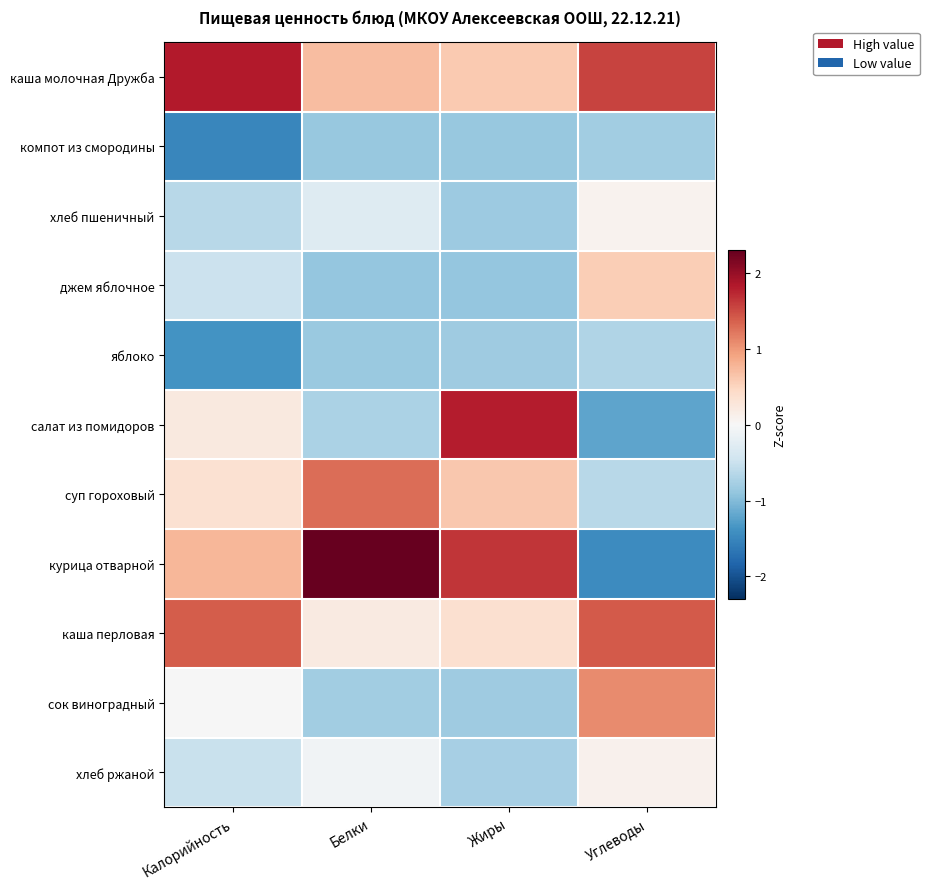

Reading right to left, list all the values displayed in this chart.

каша молочная Дружба: Углеводы=1.5	Жиры=0.6	Белки=0.7	Калорийность=1.8
компот из смородины: Углеводы=-0.8	Жиры=-0.9	Белки=-0.9	Калорийность=-1.5
хлеб пшеничный: Углеводы=0.1	Жиры=-0.8	Белки=-0.3	Калорийность=-0.6
джем яблочное: Углеводы=0.6	Жиры=-0.9	Белки=-0.9	Калорийность=-0.5
яблоко: Углеводы=-0.7	Жиры=-0.8	Белки=-0.8	Калорийность=-1.4
салат из помидоров: Углеводы=-1.2	Жиры=1.8	Белки=-0.7	Калорийность=0.2
суп гороховый: Углеводы=-0.6	Жиры=0.6	Белки=1.3	Калорийность=0.3
курица отварной: Углеводы=-1.5	Жиры=1.6	Белки=2.3	Калорийность=0.8
каша перловая: Углеводы=1.4	Жиры=0.4	Белки=0.2	Калорийность=1.4
сок виноградный: Углеводы=1.1	Жиры=-0.8	Белки=-0.8	Калорийность=-0.0
хлеб ржаной: Углеводы=0.1	Жиры=-0.8	Белки=-0.1	Калорийность=-0.5